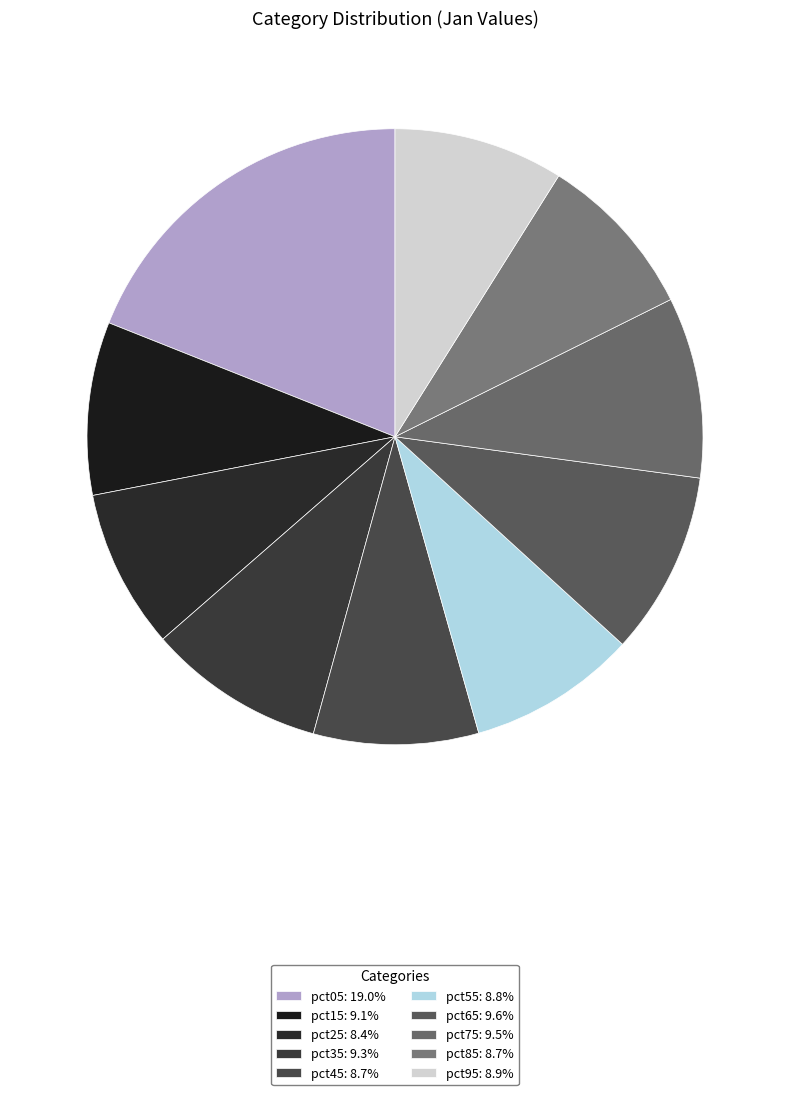

What percentage is the pct35 slice, to the nearest percent?

9%